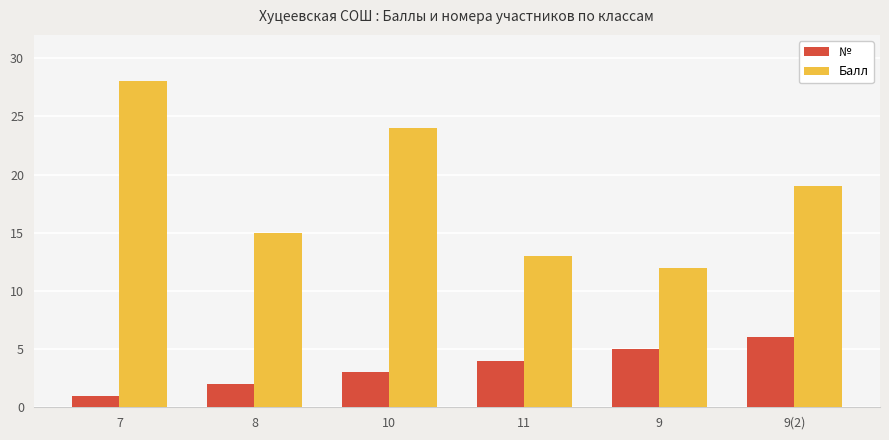

The № series shows 1 at 8. True or false?

False